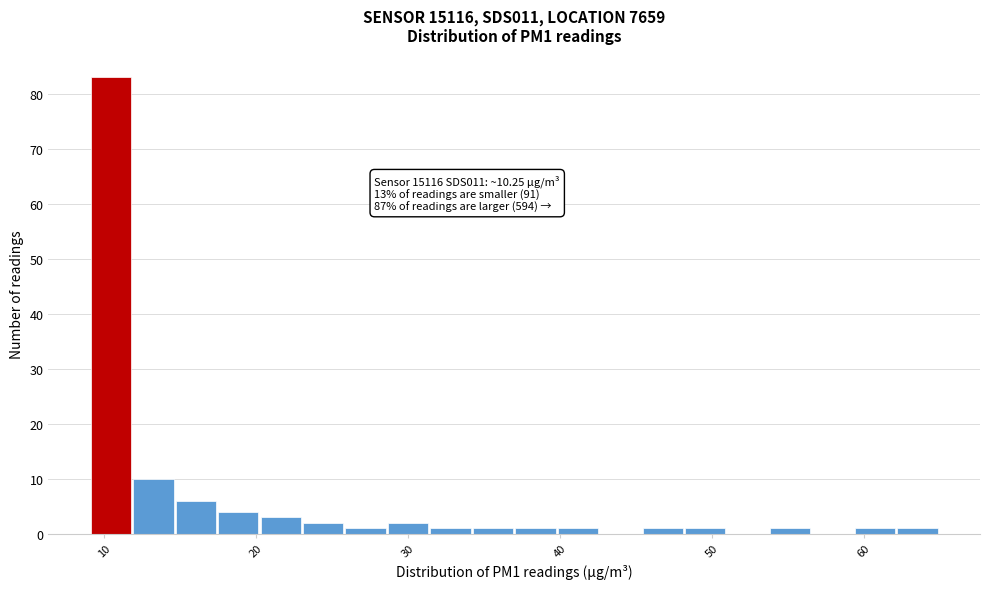

Read against the x-axis, roughly where is the centre of the tallest bar?

10